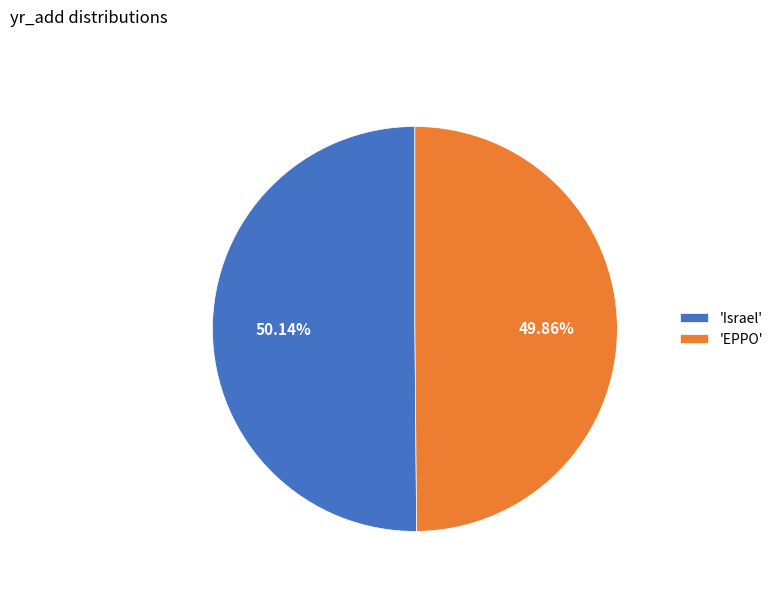

What is the ratio of the value at 'Israel' to the value at 'EPPO'?

1.0